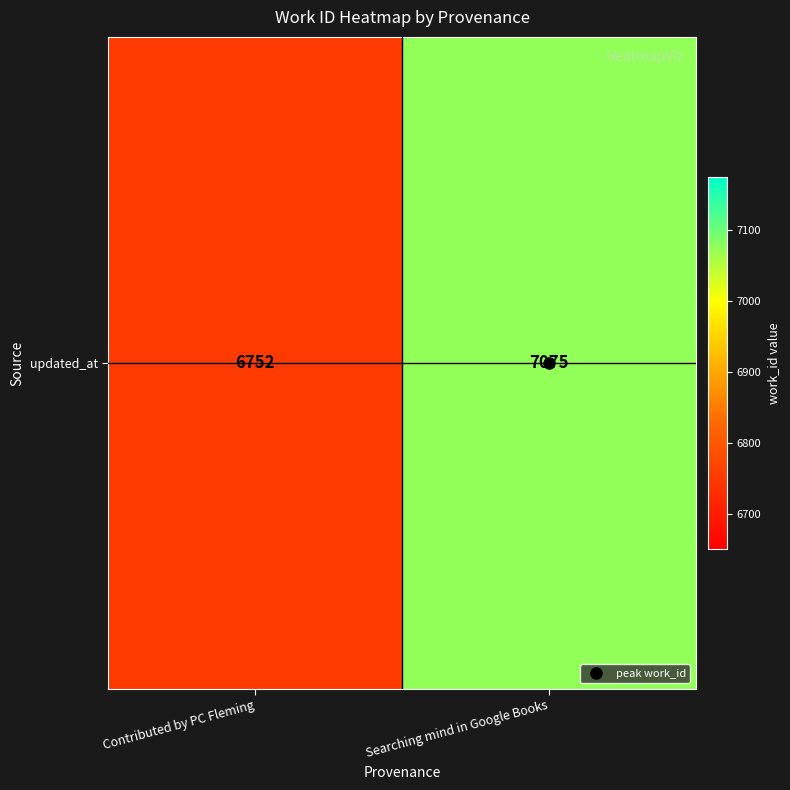

How many data points are less than 7075?

1